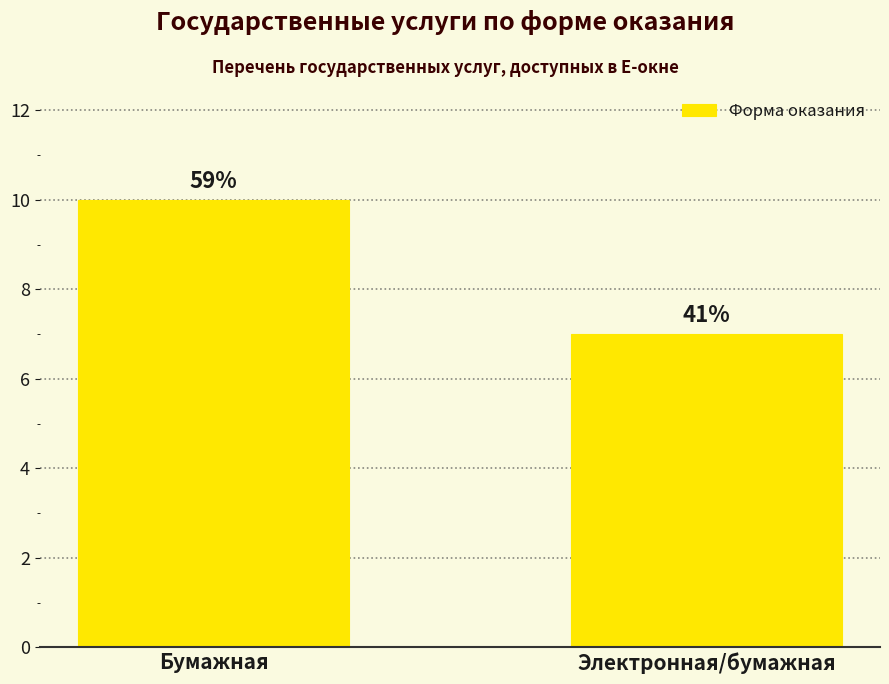

Is it true that the value at Бумажная is 4?

False